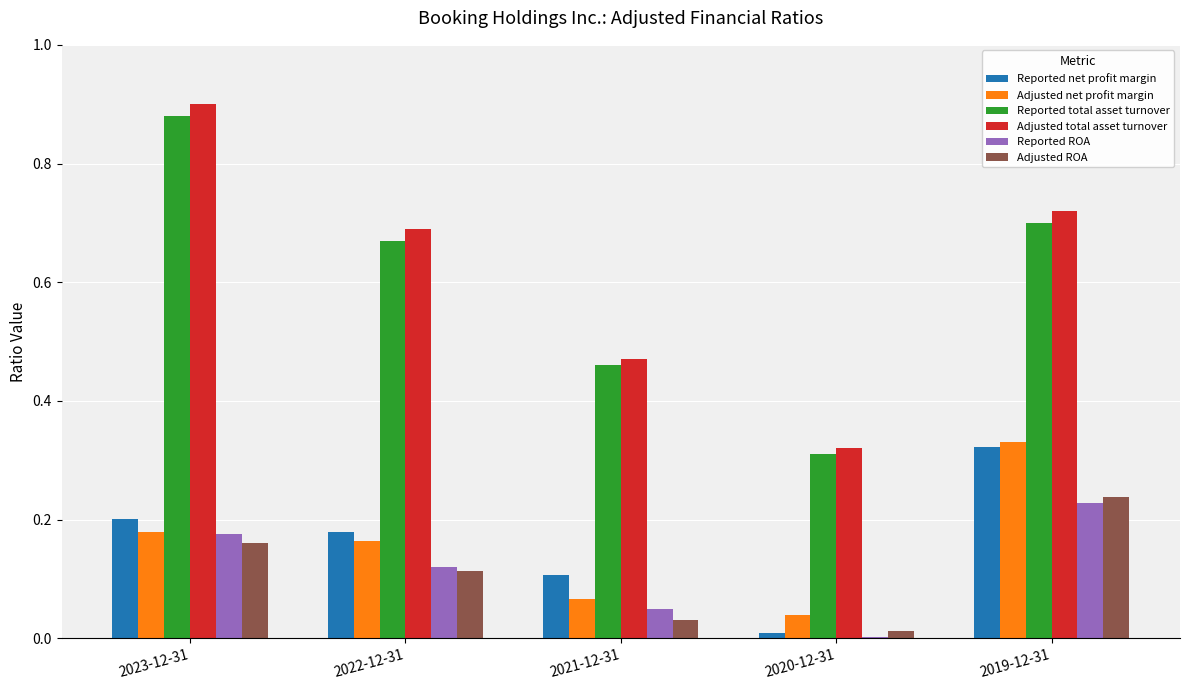

The Adjusted net profit margin series shows 0.1 at 2022-12-31. True or false?

False